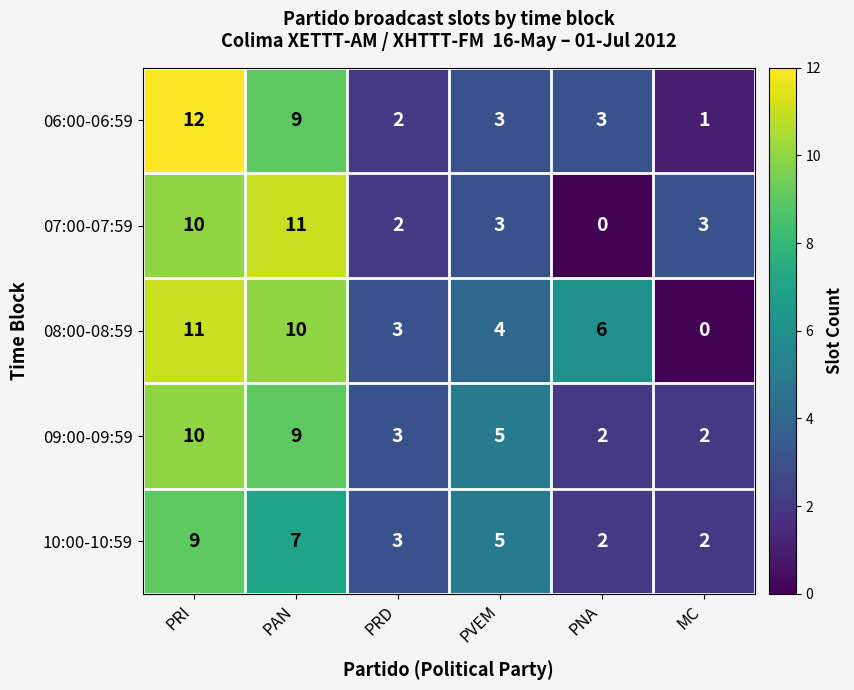

What is the sum of all 07:00-07:59 values?

29